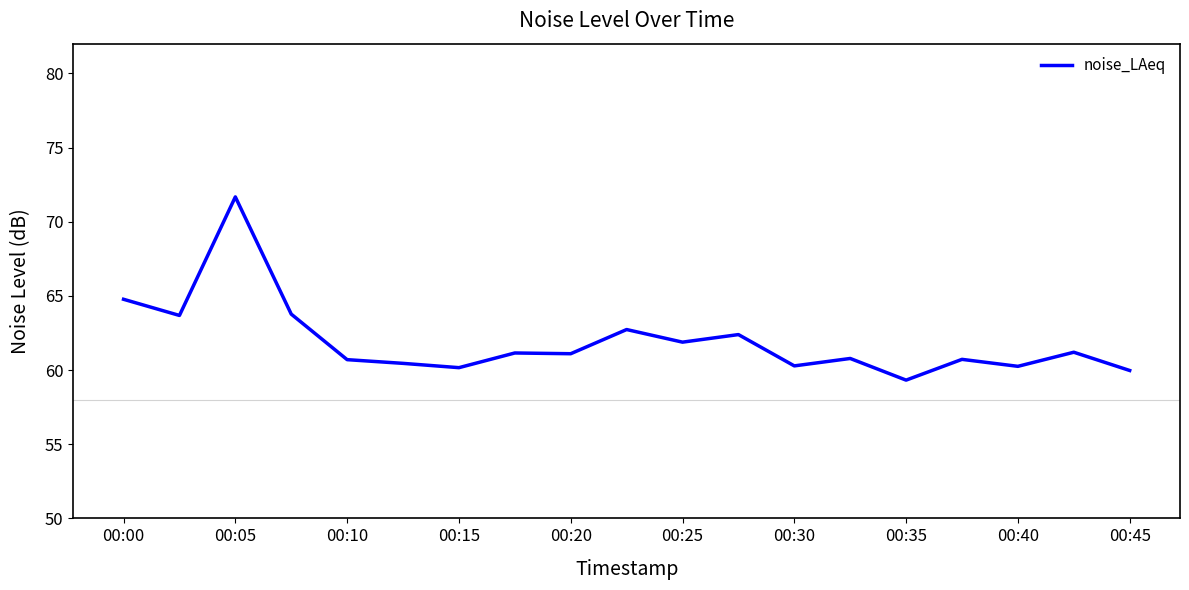

Count the number of data series in this chart.

1